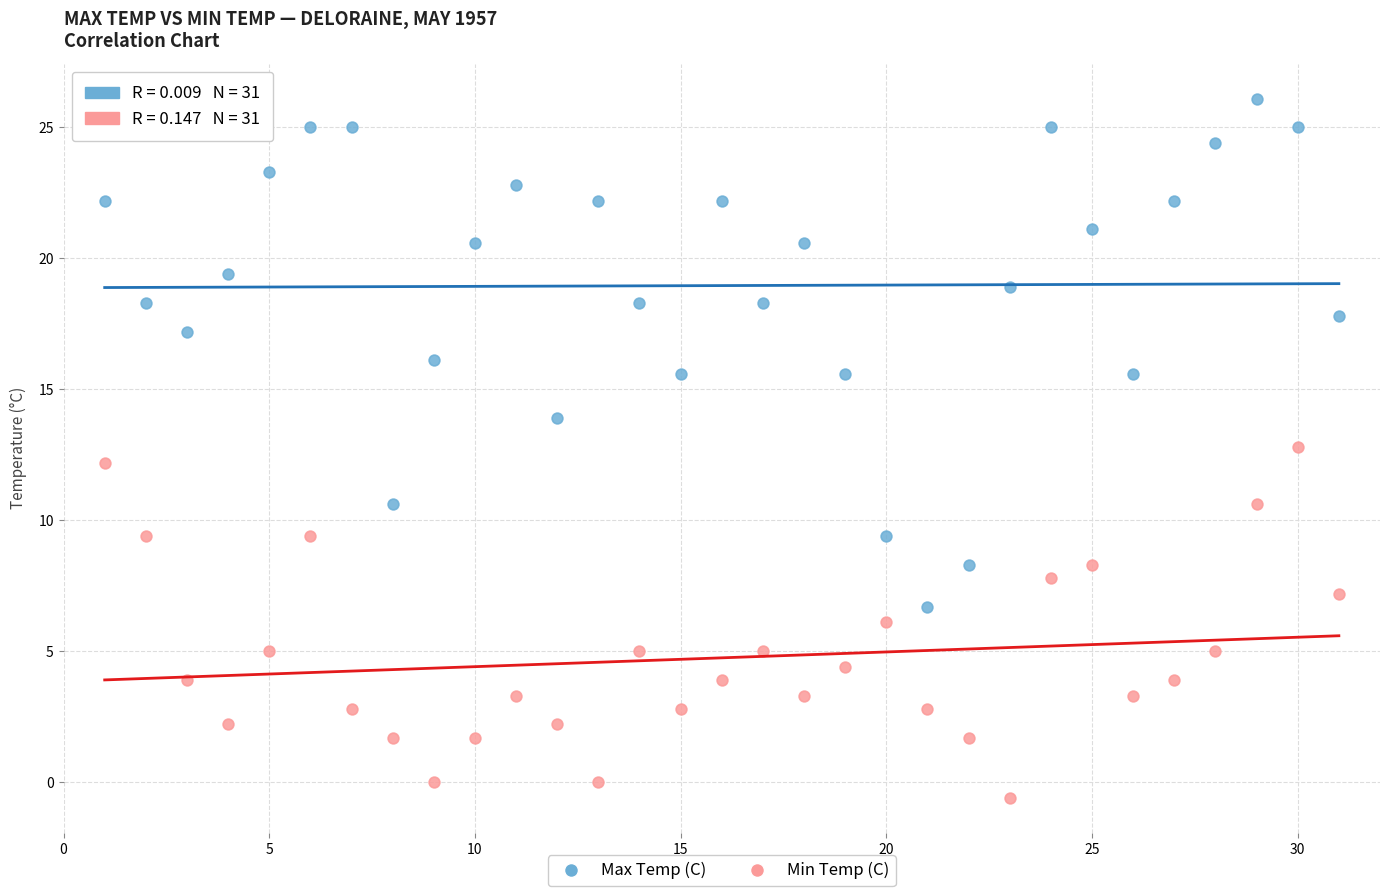

Across all data points, what is the range of Y values (max minus min)?

26.7